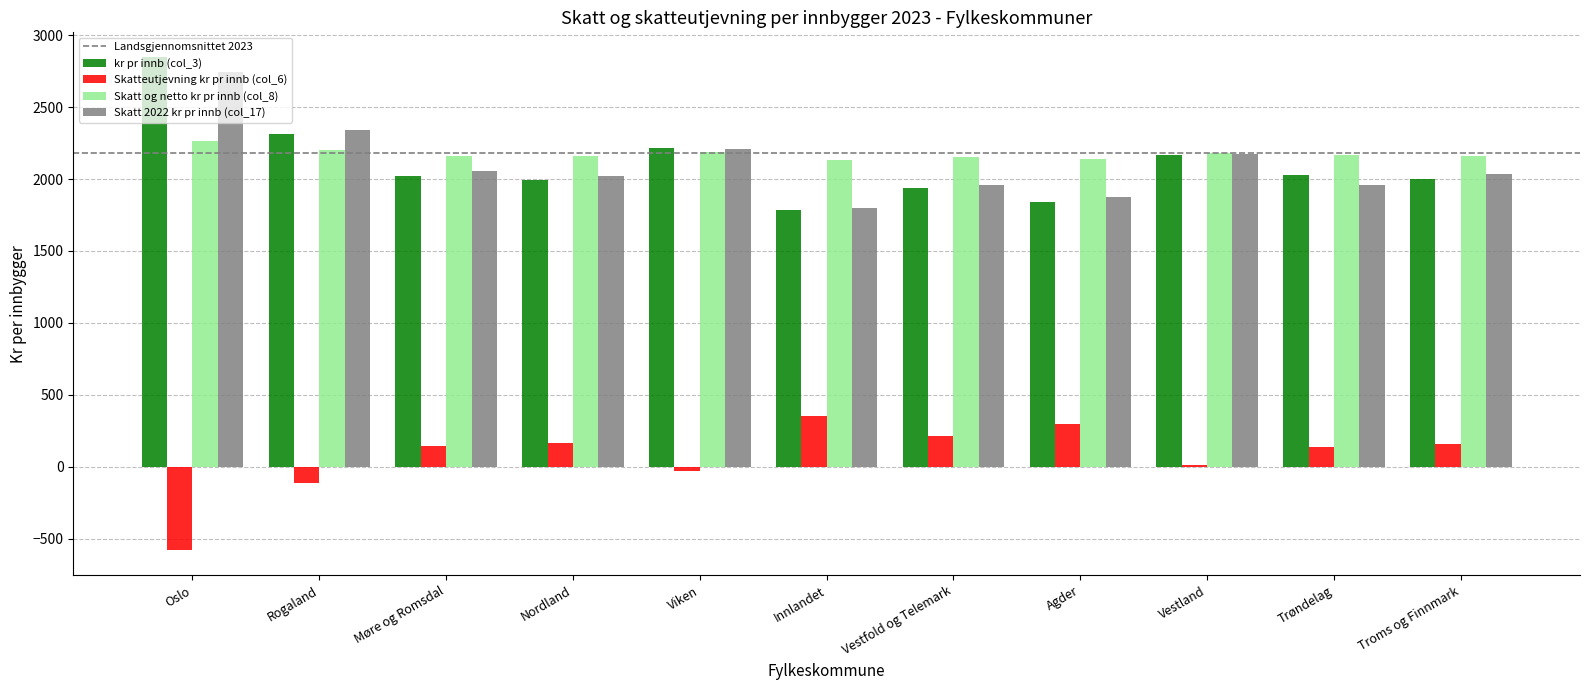

What is the spread (max minus min) of values at Rogaland?

2456.3